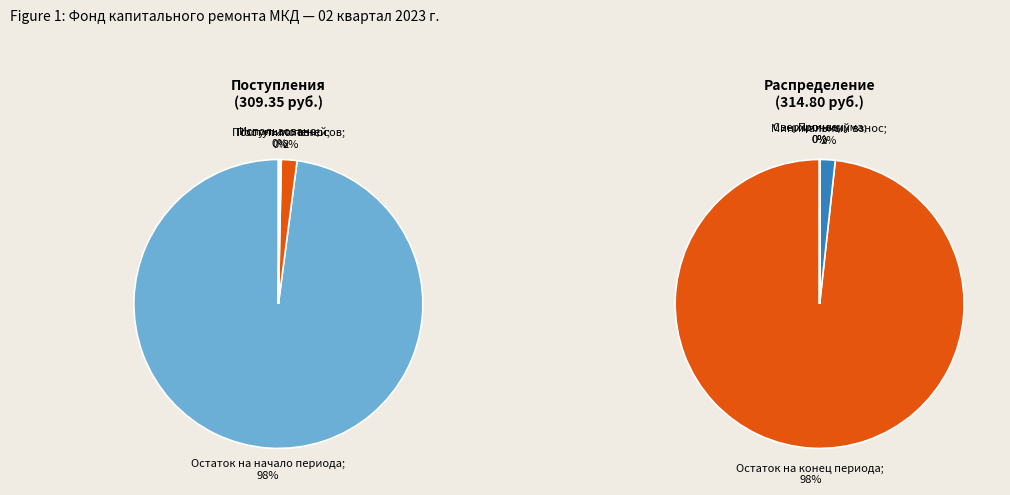

Count the number of slices in the pie.

2